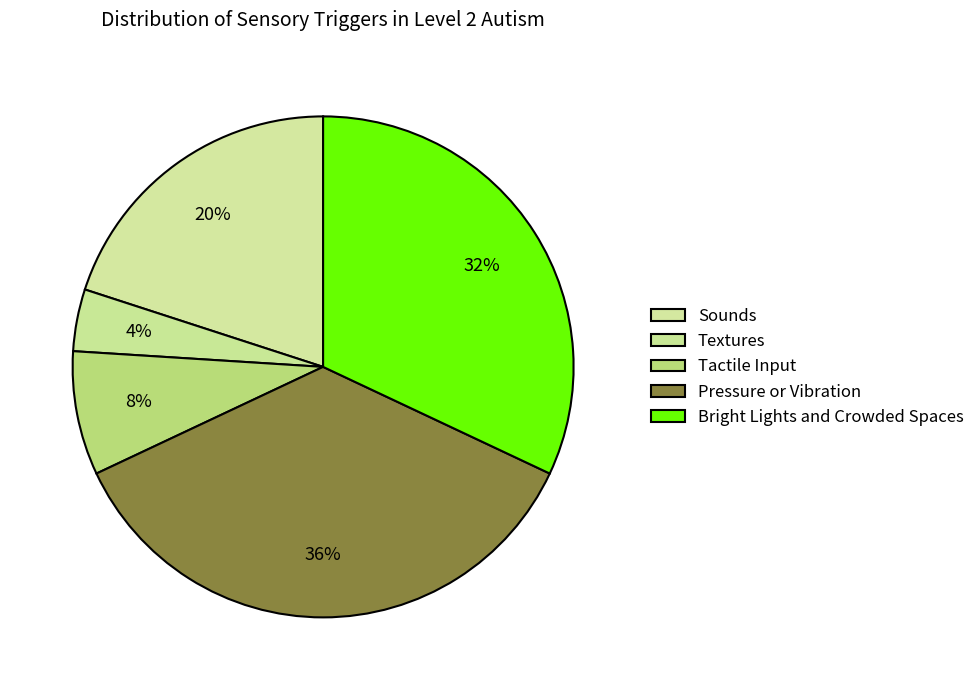

How many segments does this pie chart have?

5